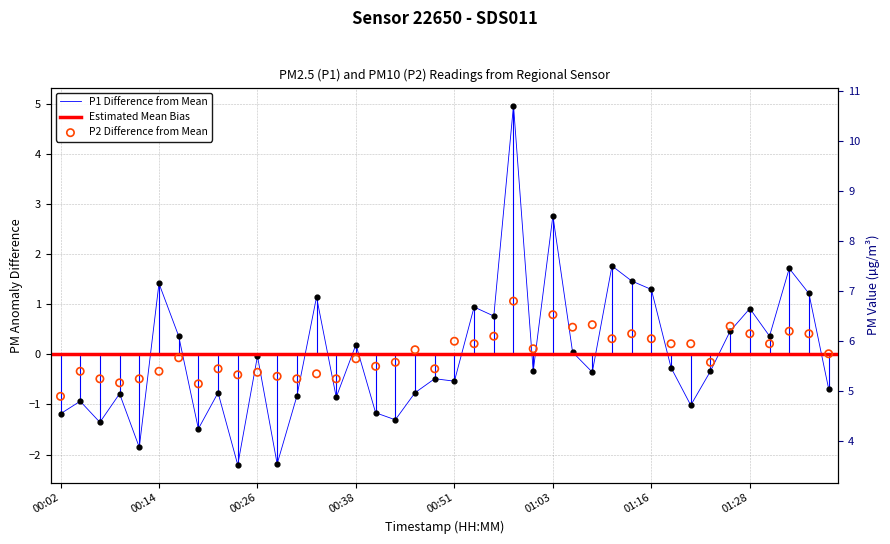

Which series contains the highest Y value?

P1